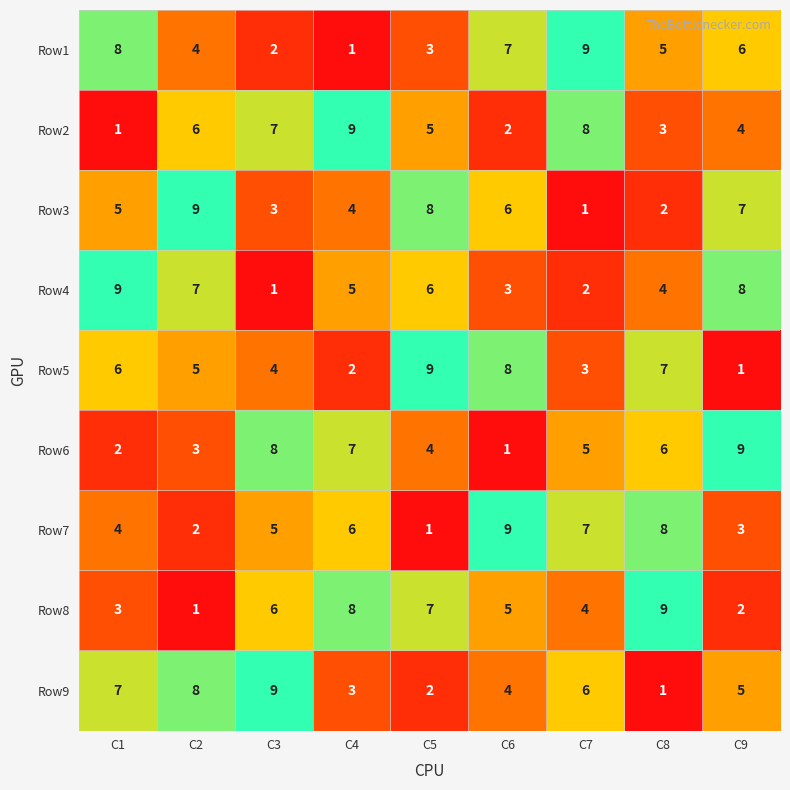

At how many categories does at least one series exceed 6?

9